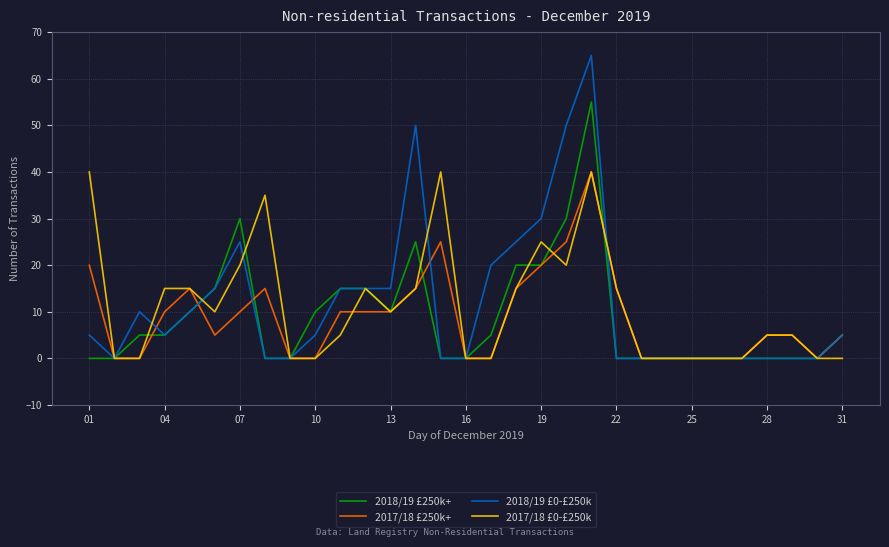

Reading left to right, list all the values displayed in this chart.

2018/19 £250k+: 0	0	5	5	10	15	30	0	0	10	15	15	10	25	0	0	5	20	20	30	55	0	0	0	0	0	0	0	0	0	5
2017/18 £250k+: 20	0	0	10	15	5	10	15	0	0	10	10	10	15	25	0	0	15	20	25	40	15	0	0	0	0	0	5	5	0	5
2018/19 £0-£250k: 5	0	10	5	10	15	25	0	0	5	15	15	15	50	0	0	20	25	30	50	65	0	0	0	0	0	0	0	0	0	5
2017/18 £0-£250k: 40	0	0	15	15	10	20	35	0	0	5	15	10	15	40	0	0	15	25	20	40	15	0	0	0	0	0	5	5	0	0